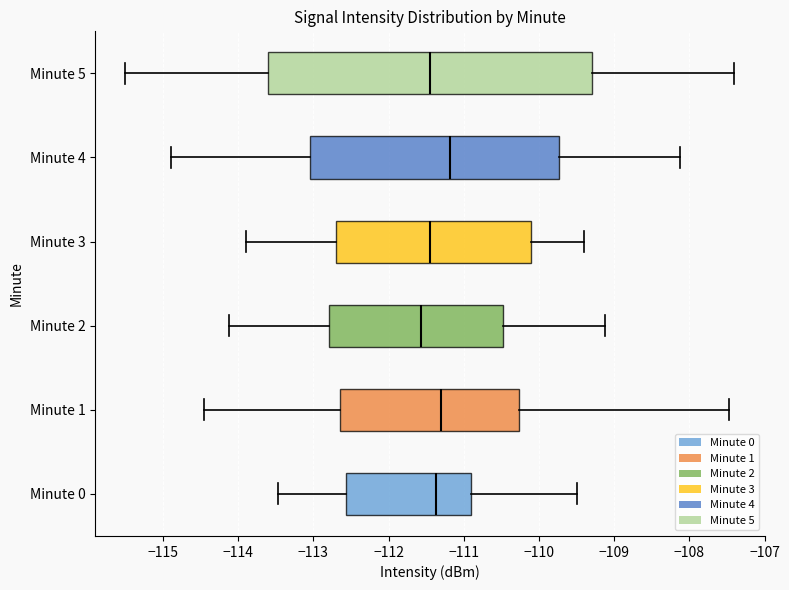

Reading bottom to top, transcribe this box plot: for each box, give where its median line is, the range the box spans, and where its two whiskers end, as read against the x-axis. The values are not printed on the chart, so give them approximately, as read against the axis.

Minute 0: median -111.4, box -112.6 to -110.9, whiskers -113.5 to -109.5
Minute 1: median -111.3, box -112.6 to -110.3, whiskers -114.5 to -107.5
Minute 2: median -111.6, box -112.8 to -110.5, whiskers -114.1 to -109.1
Minute 3: median -111.4, box -112.7 to -110.1, whiskers -113.9 to -109.4
Minute 4: median -111.2, box -113.0 to -109.7, whiskers -114.9 to -108.1
Minute 5: median -111.4, box -113.6 to -109.3, whiskers -115.5 to -107.4